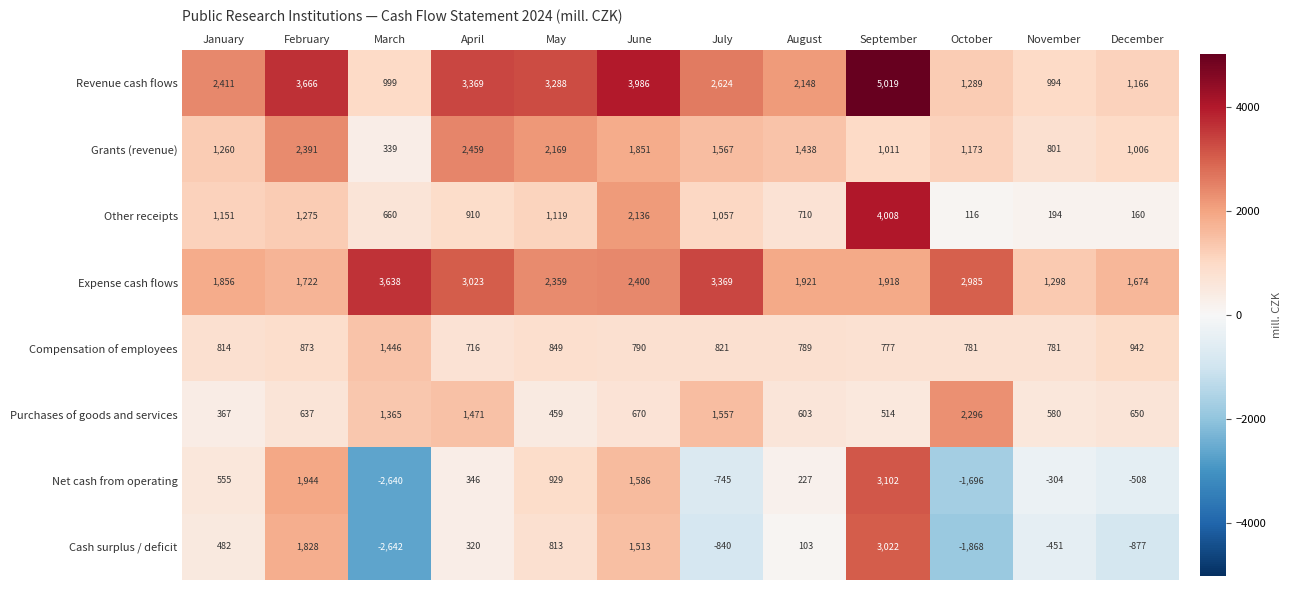

How many data points in Net cash from operating are less than 346?

6